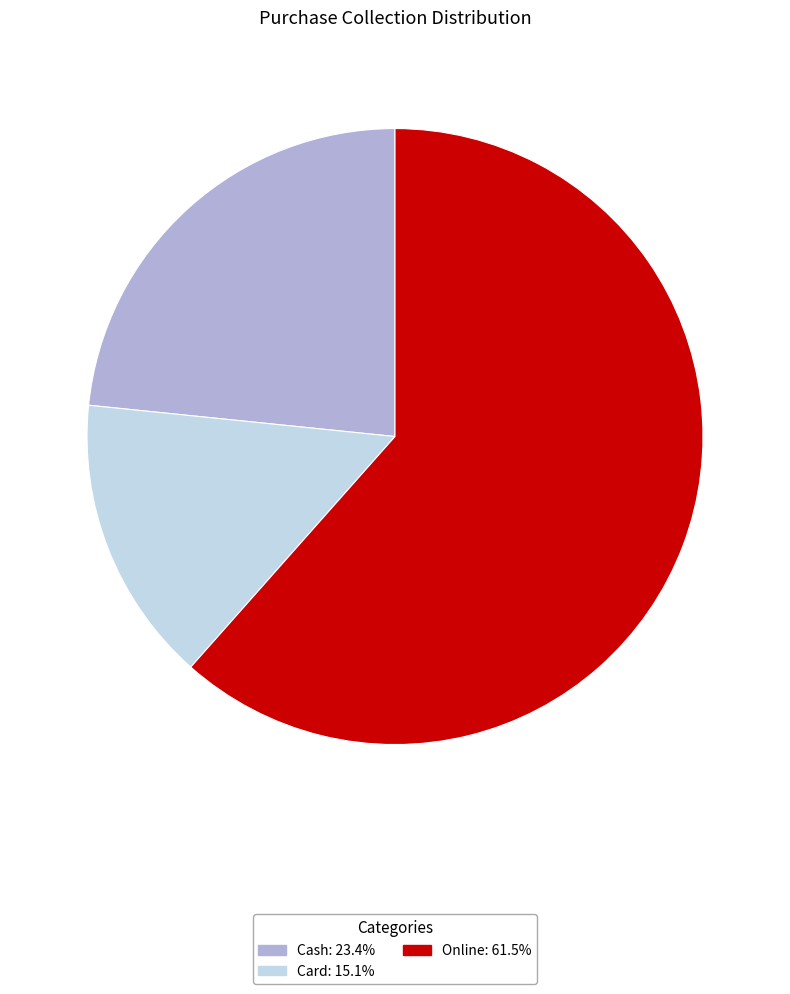

Count the number of slices in the pie.

3